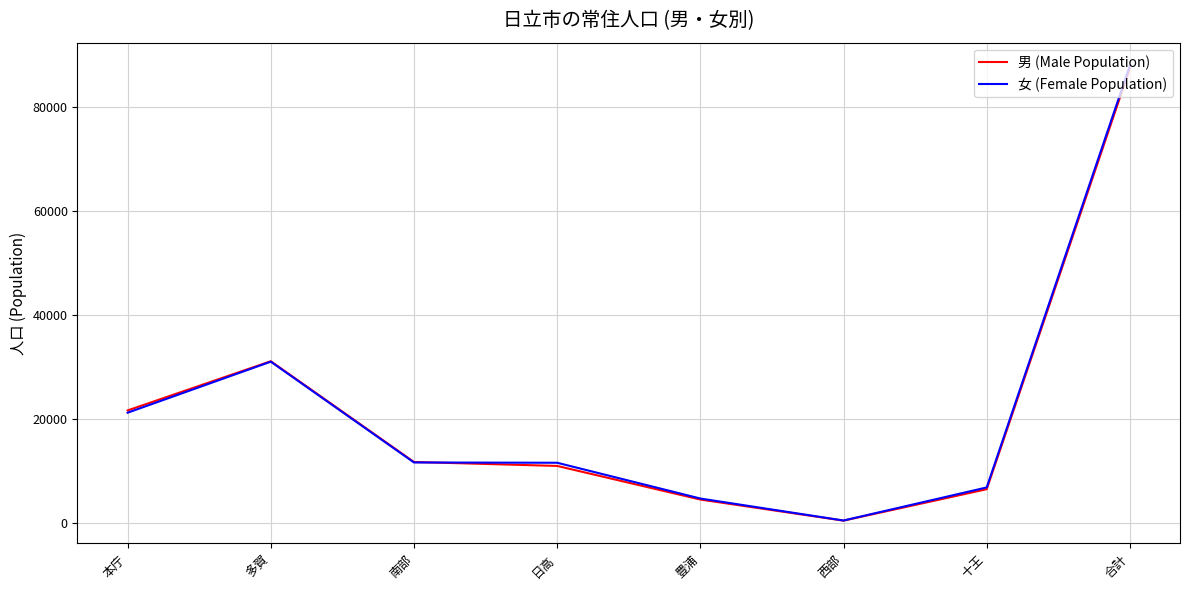

Where is 女 (Female Population) nearest to the value 44293?

多賀